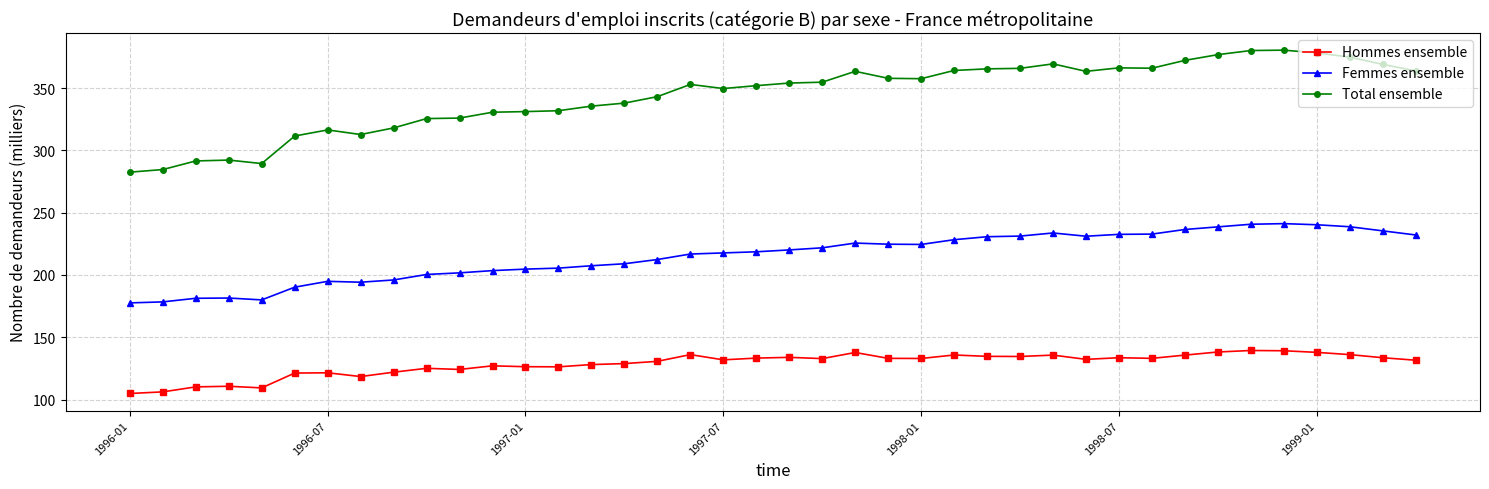

What is the value of the Total ensemble point at the 36th from the left?

380.4